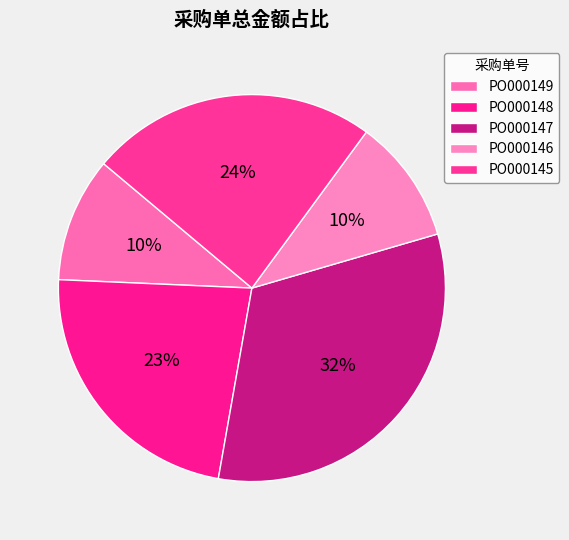

How many slices are in this pie chart?

5